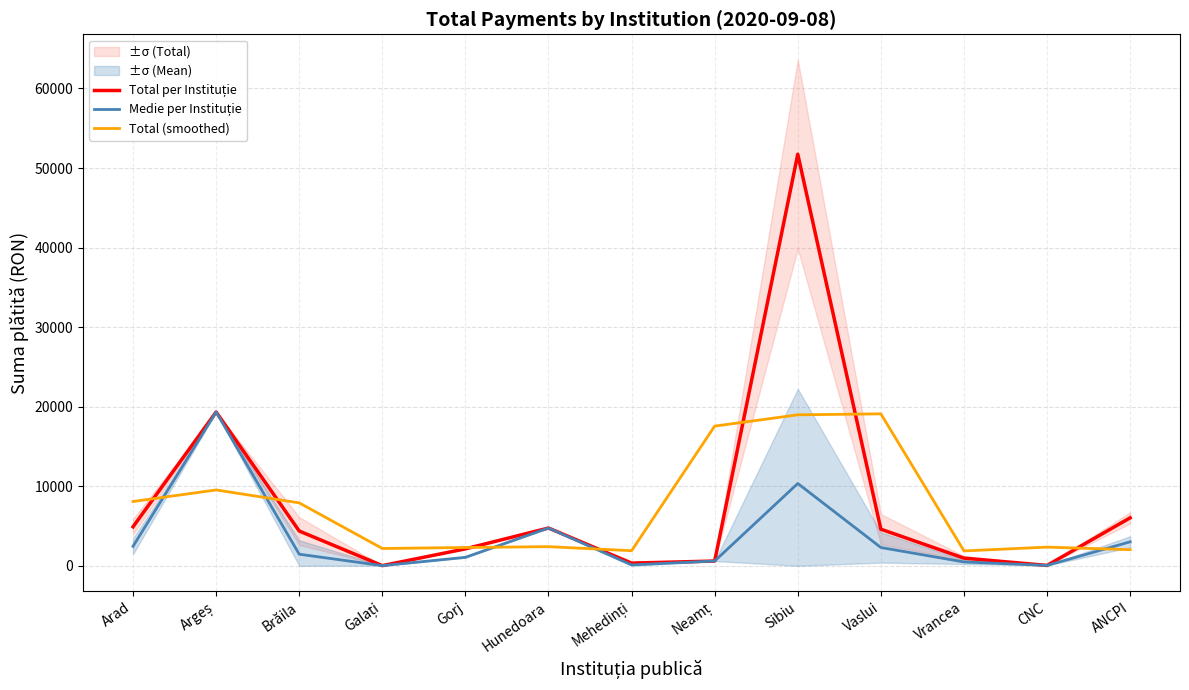

True or false: Total (smoothed) has a value of 8079.7 at Arad.

True